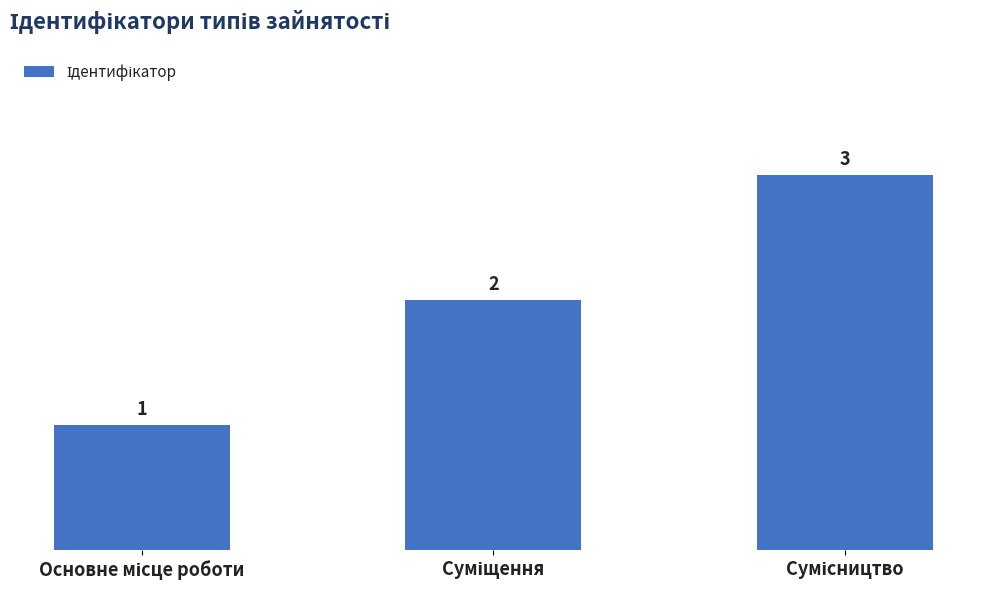

What is the maximum value shown in the chart?

3